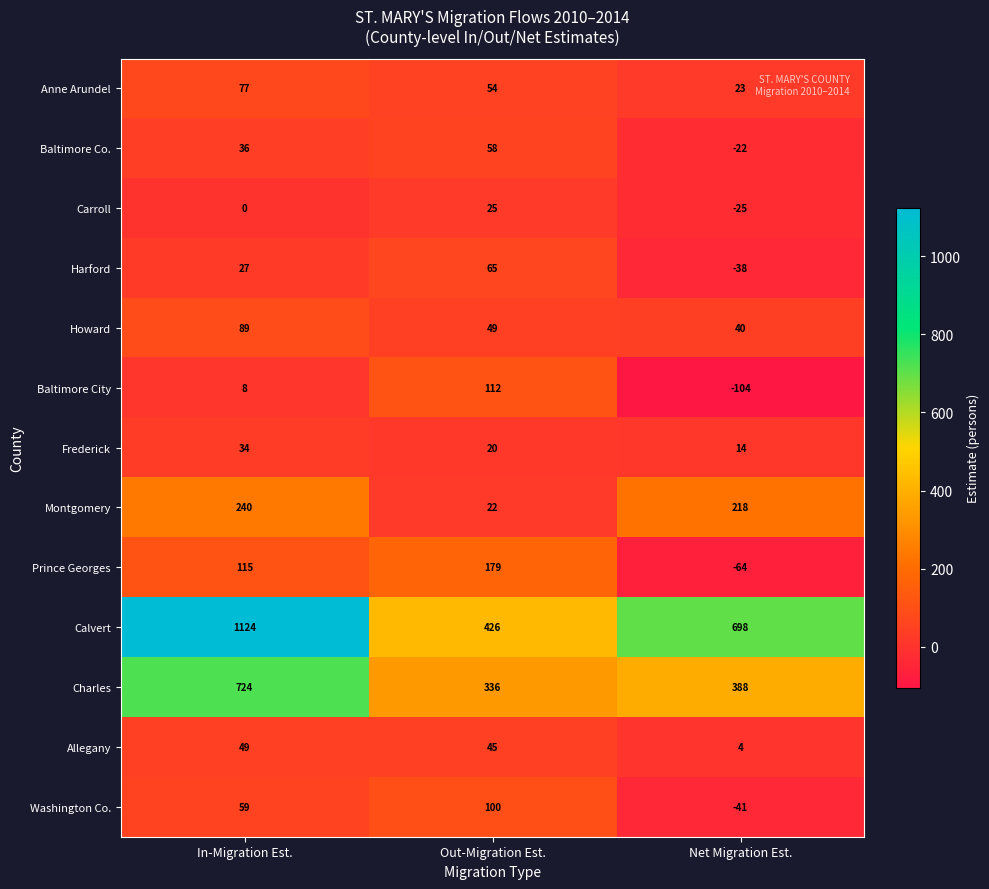

The Charles series shows 336 at Out-Migration Est.. True or false?

True